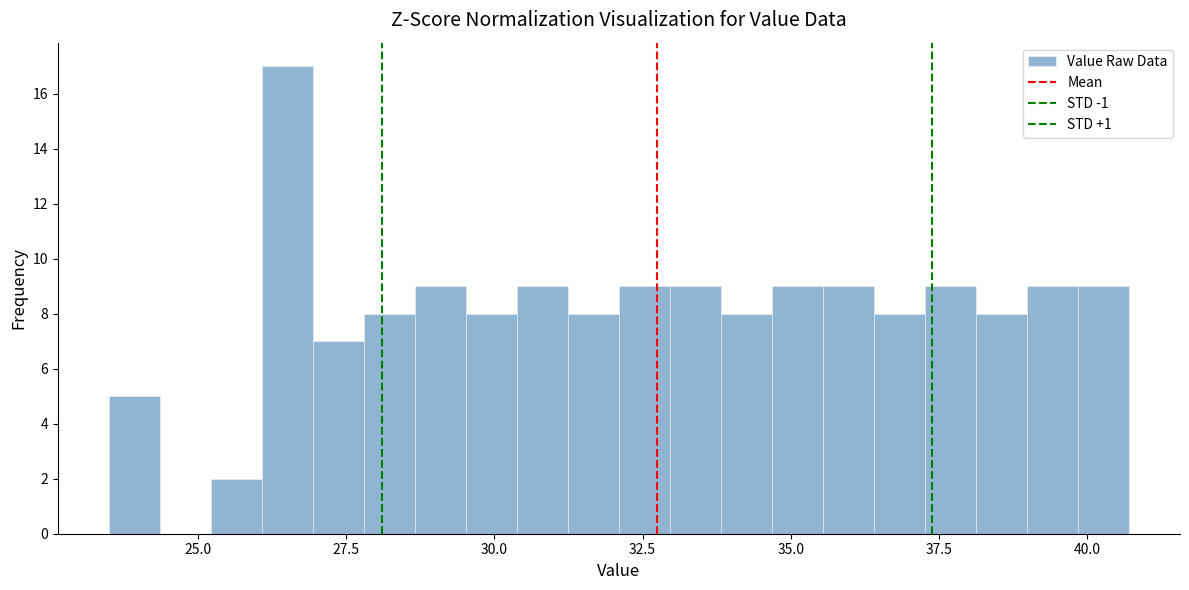

Around what value on the x-axis is the tallest bar? Give the approximate position of its centre, as read against the axis.

26.5